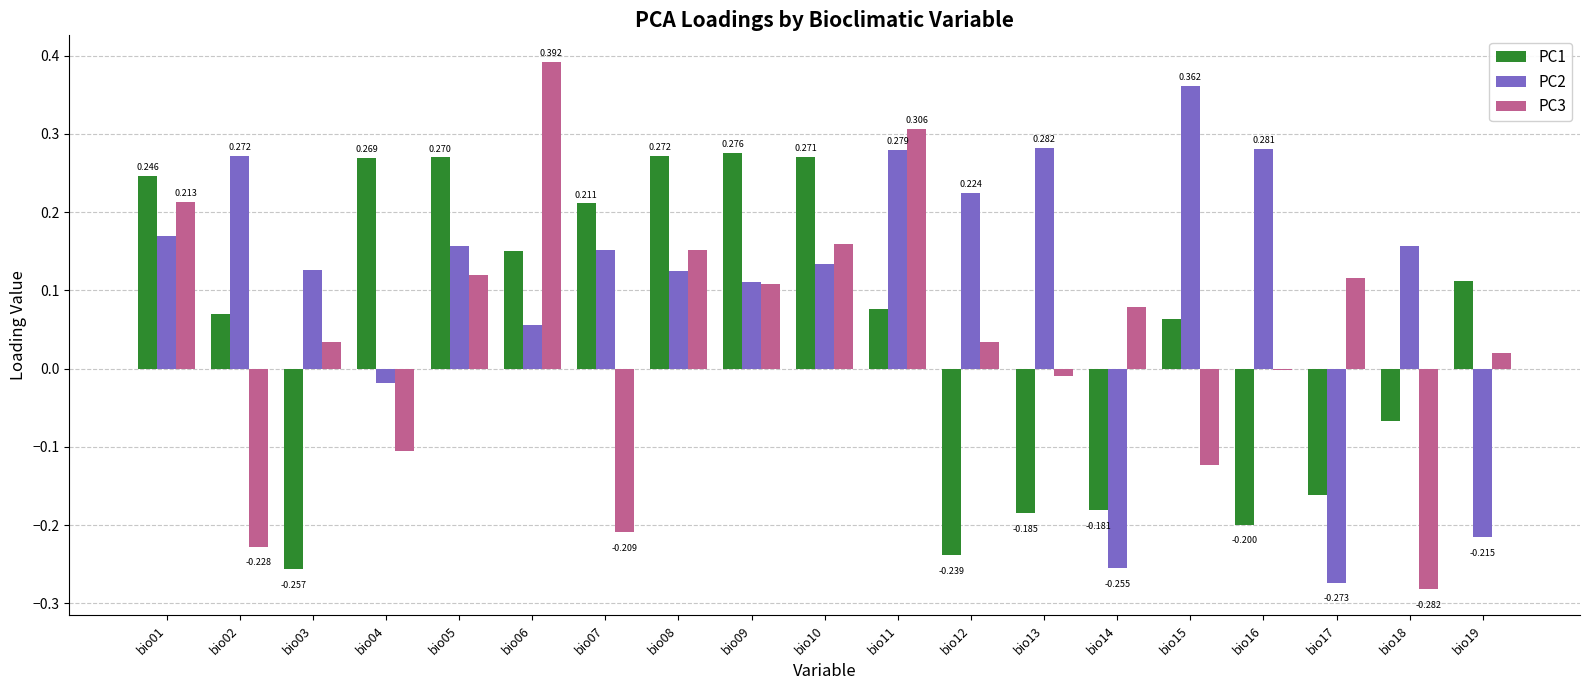

Are the bars grouped side by side (vs. stacked)?

Yes